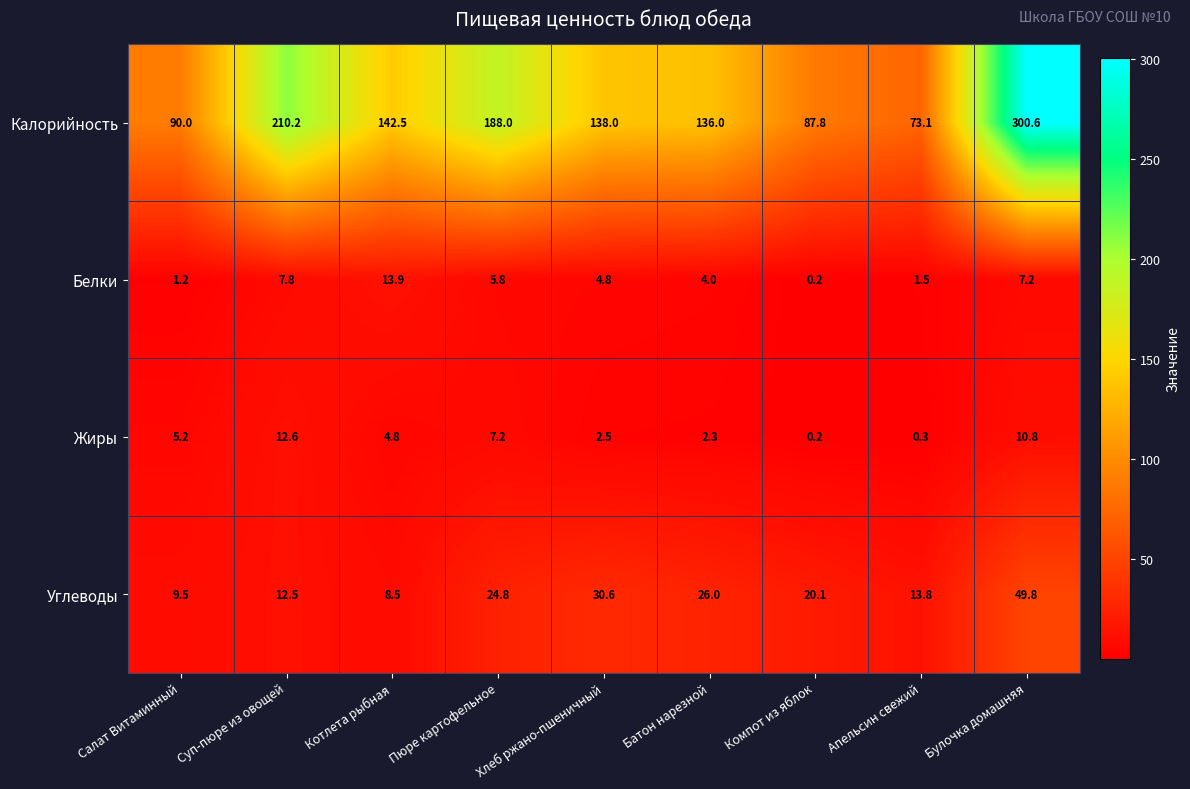

Is it true that Белки equals 6.0 at Батон нарезной?

False